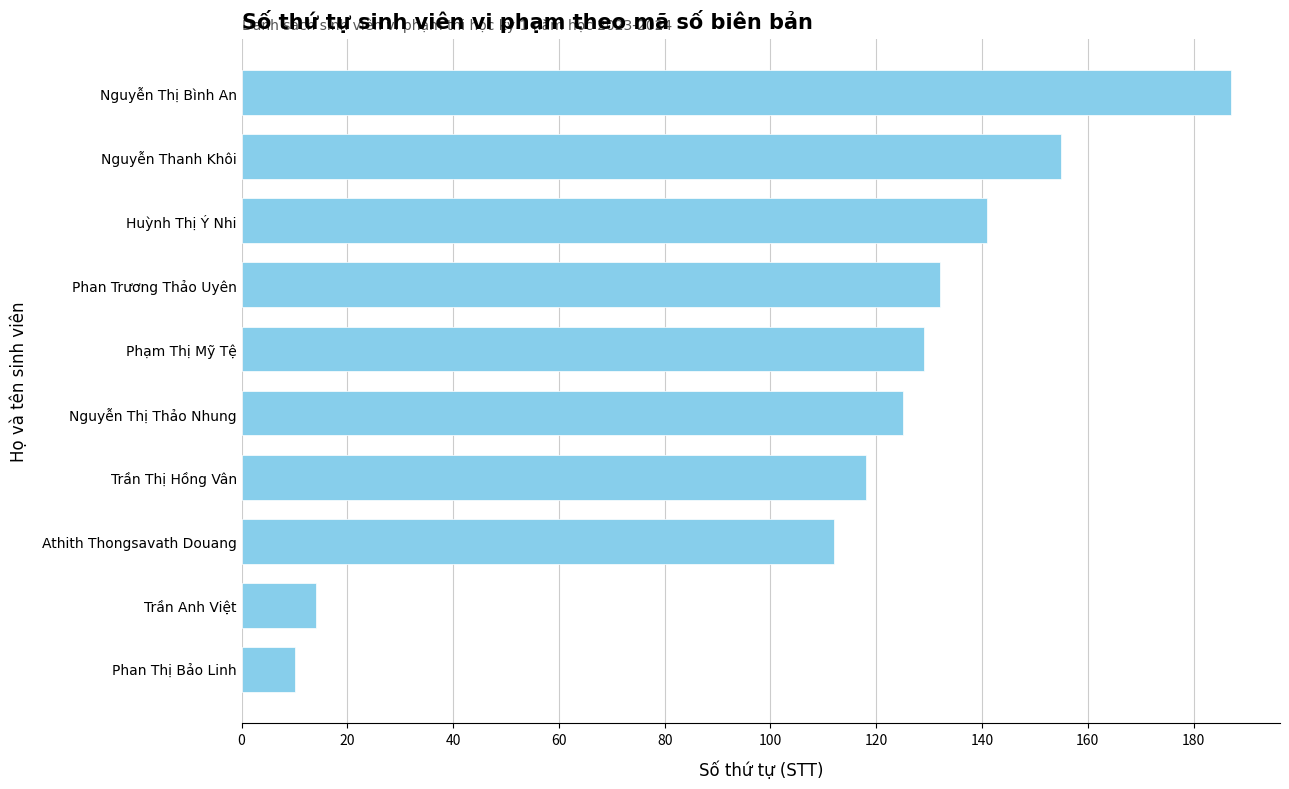

What is the sum of all values?

1123